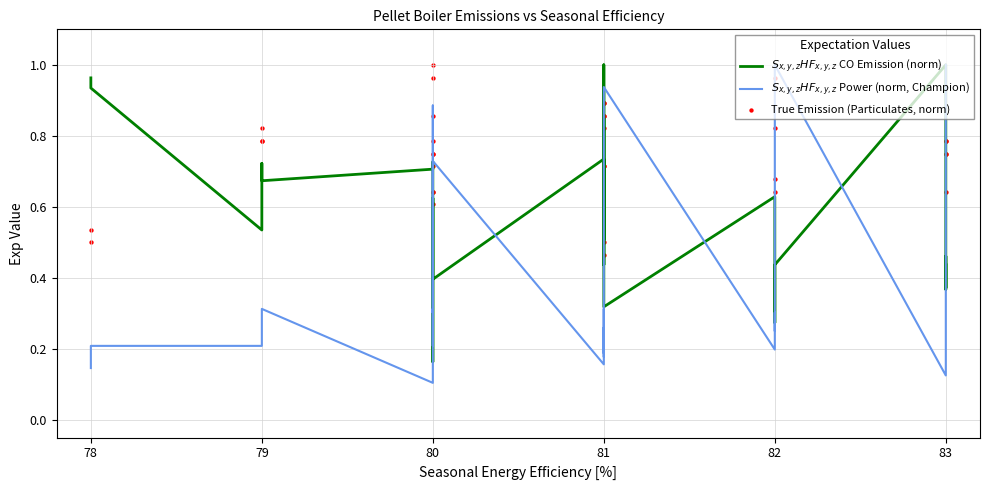

What are all the series names shown in the legend?

$S_{x,y,z}HF_{x,y,z}$ CO Emission (norm), $S_{x,y,z}HF_{x,y,z}$ Power (norm, Champion), True Emission (Particulates, norm)